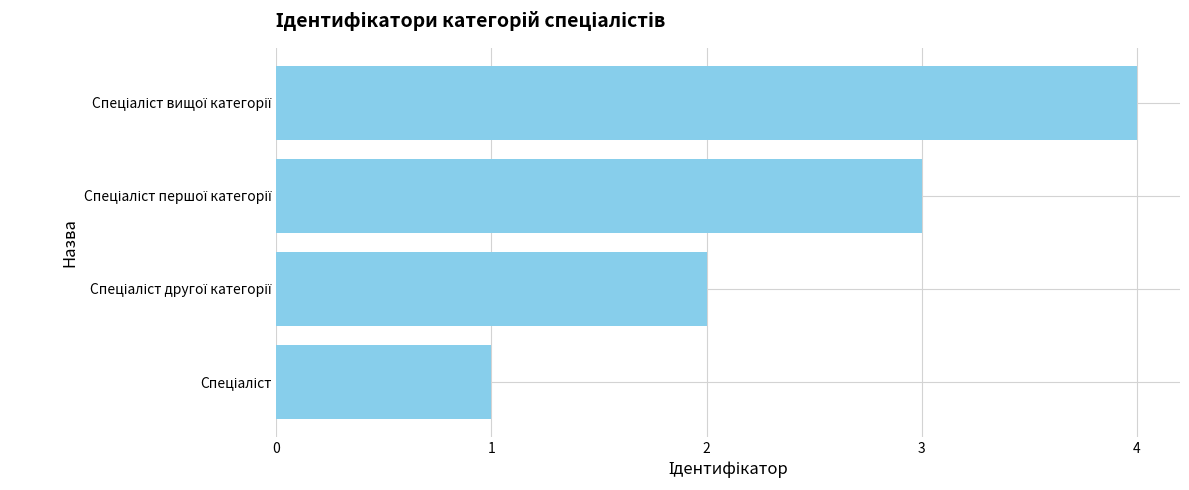

How many bars are there in total?

4